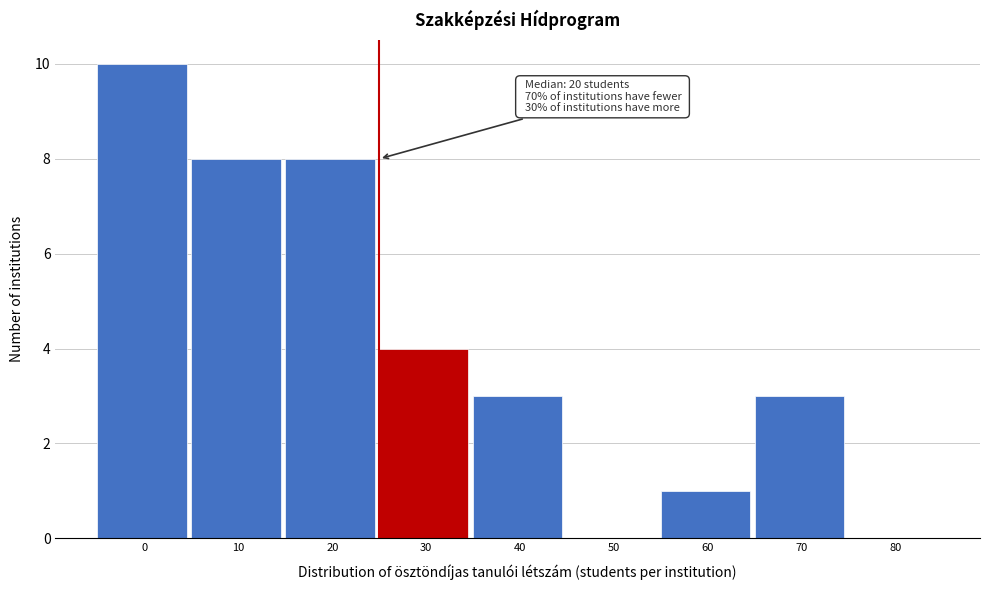

Reading right to left, what are all the values shown in this chart?

80=0	70=3	60=1	50=0	40=3	30=4	20=8	10=8	0=10